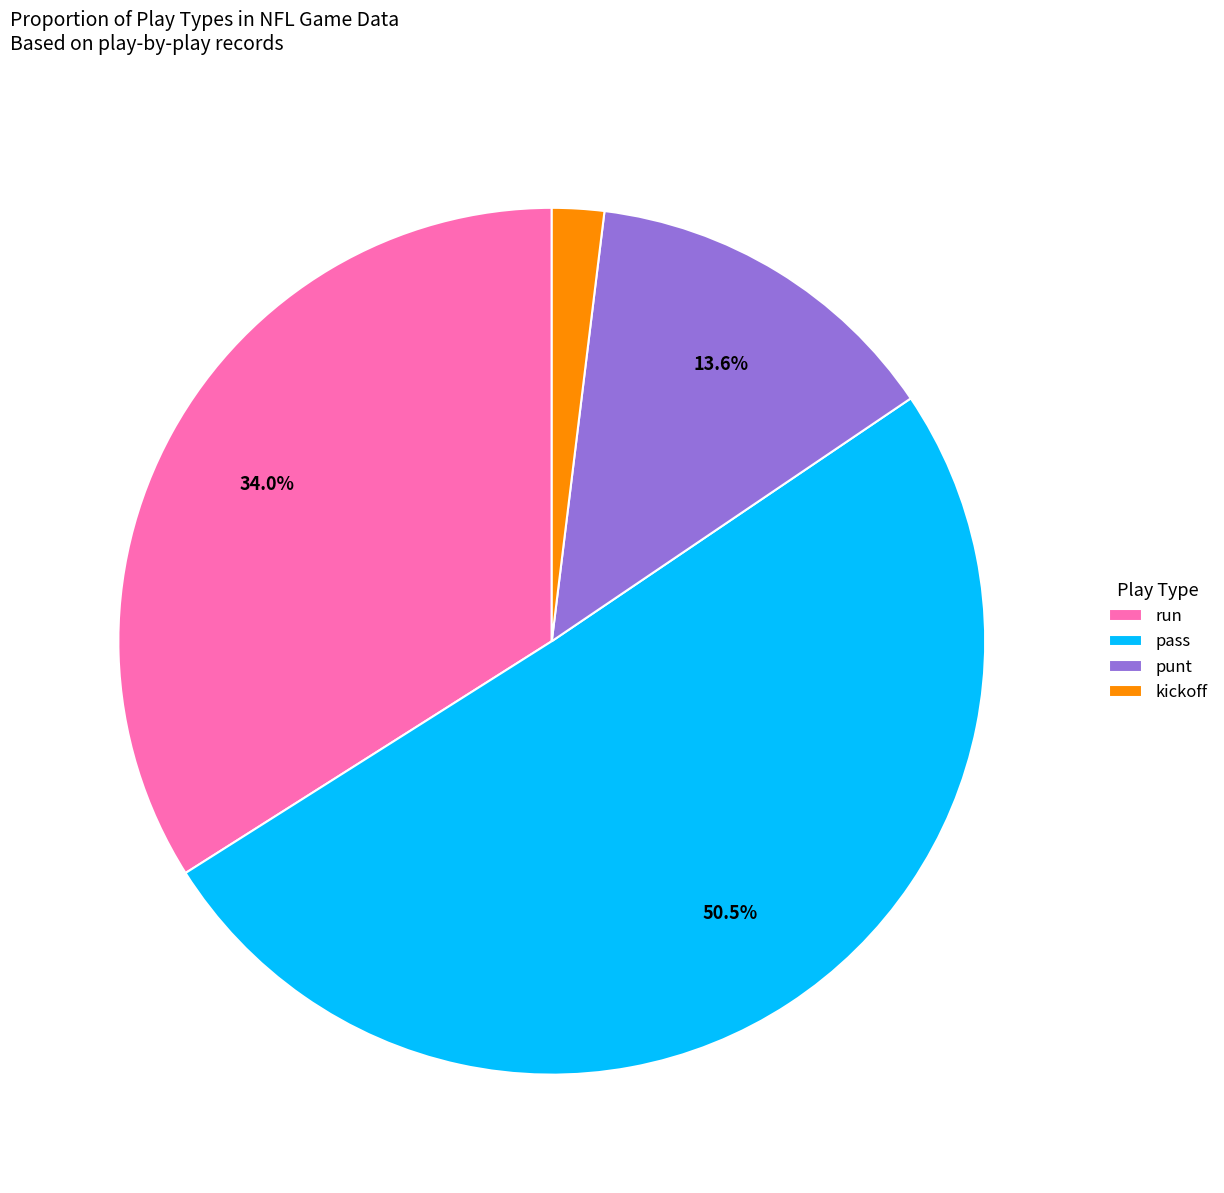

To the nearest percent, what is the combined percentage of run and kickoff?

36%